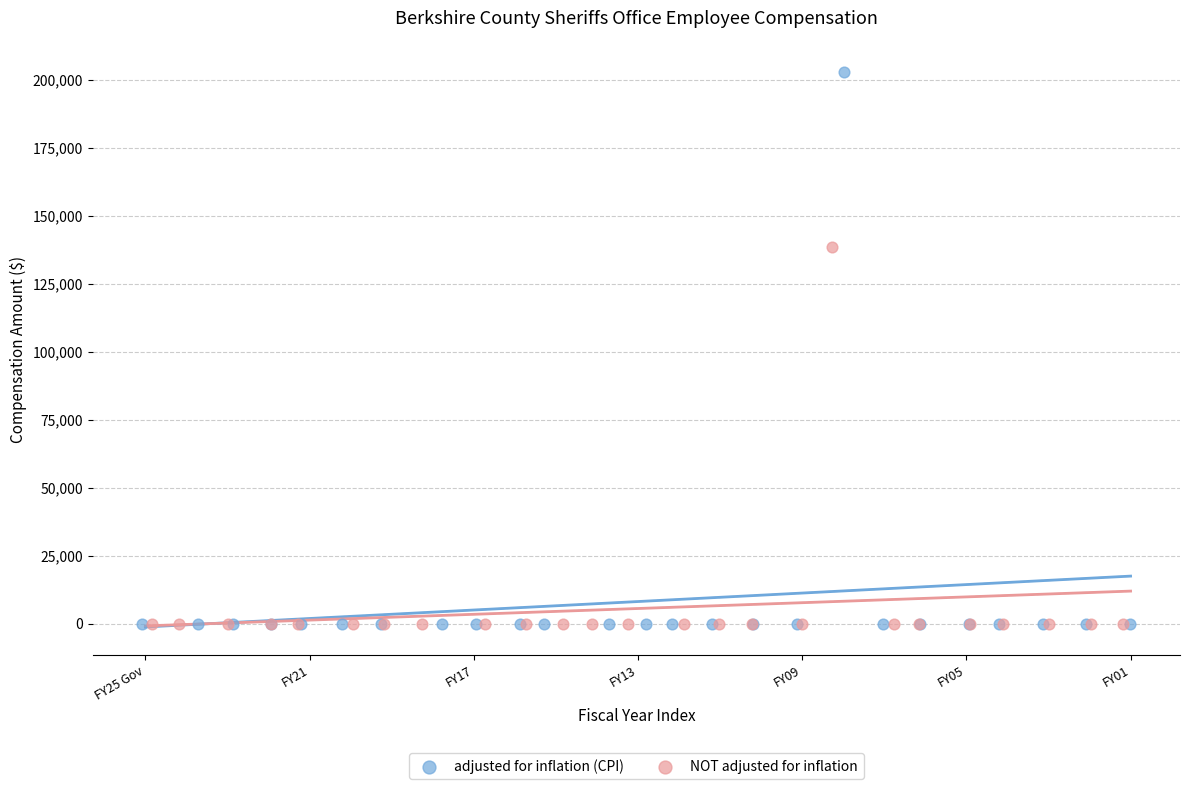

What are all the series names shown in the legend?

adjusted for inflation (CPI), NOT adjusted for inflation